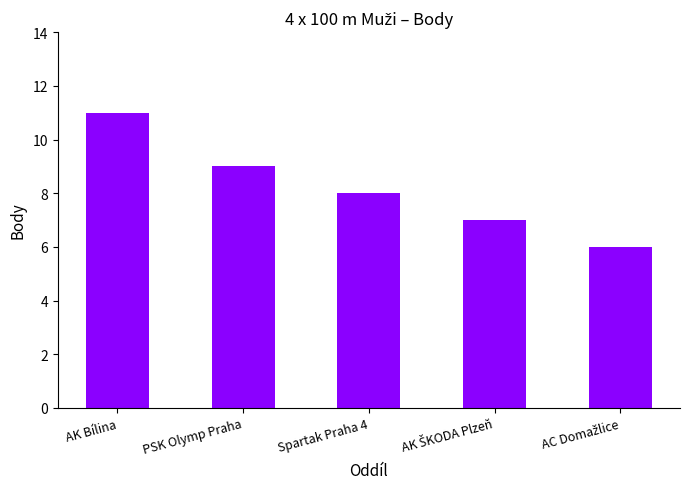

Reading left to right, extract all data points from this chart.

11	9	8	7	6